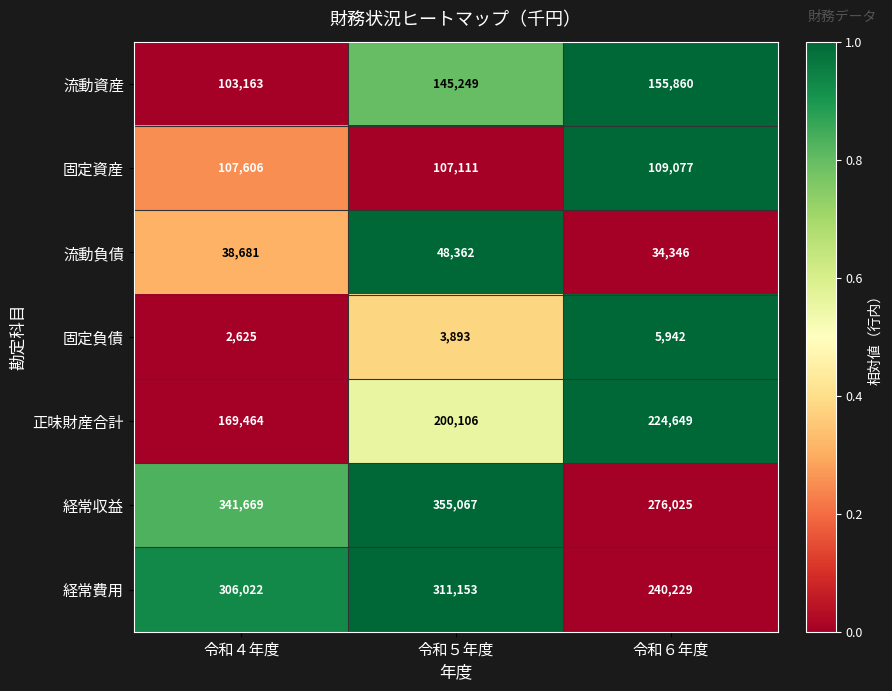

Reading left to right, what are all the values shown in this chart?

流動資産: 103163	145249	155860
固定資産: 107606	107111	109077
流動負債: 38681	48362	34346
固定負債: 2625	3893	5942
正味財産合計: 169464	200106	224649
経常収益: 341669	355067	276025
経常費用: 306022	311153	240229